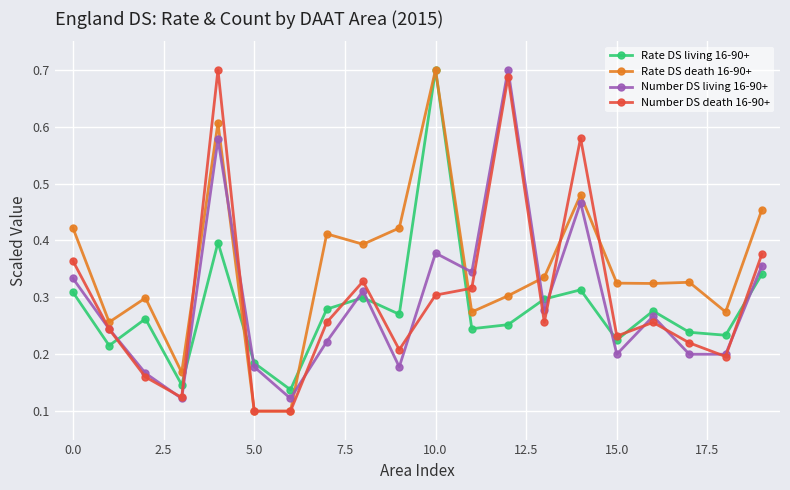

True or false: Number DS living 16-90+ and Rate DS death 16-90+ cross at least once.

True